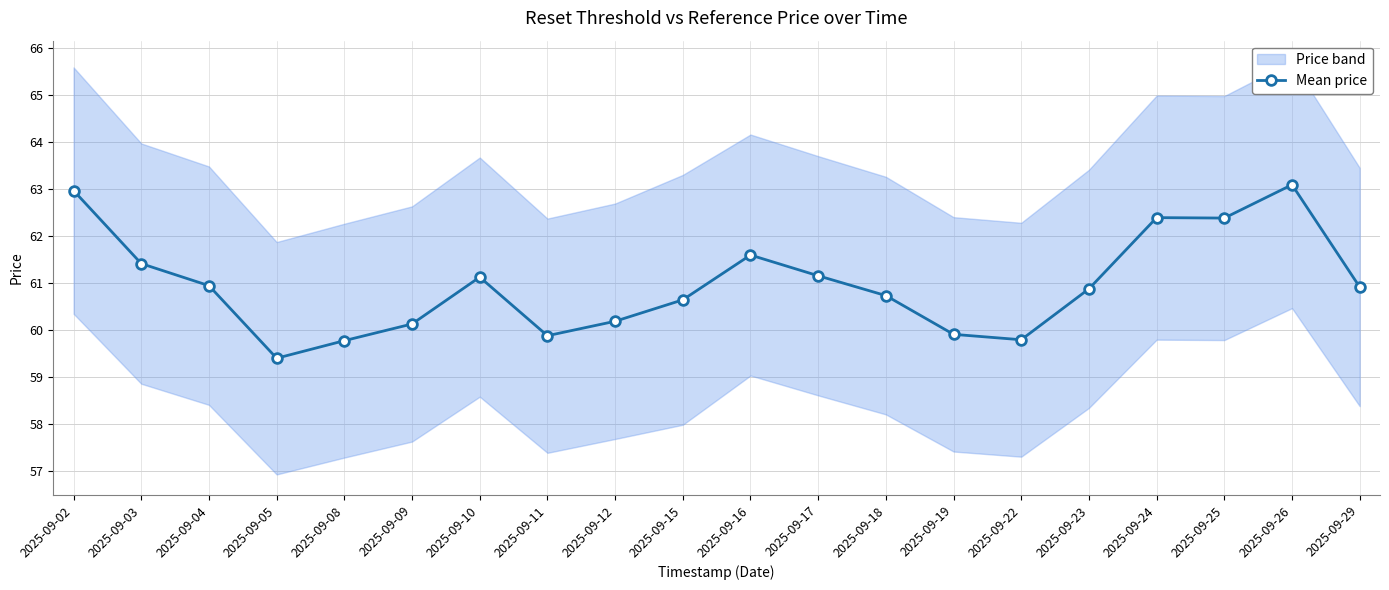

Count the number of categories in the chart.

20